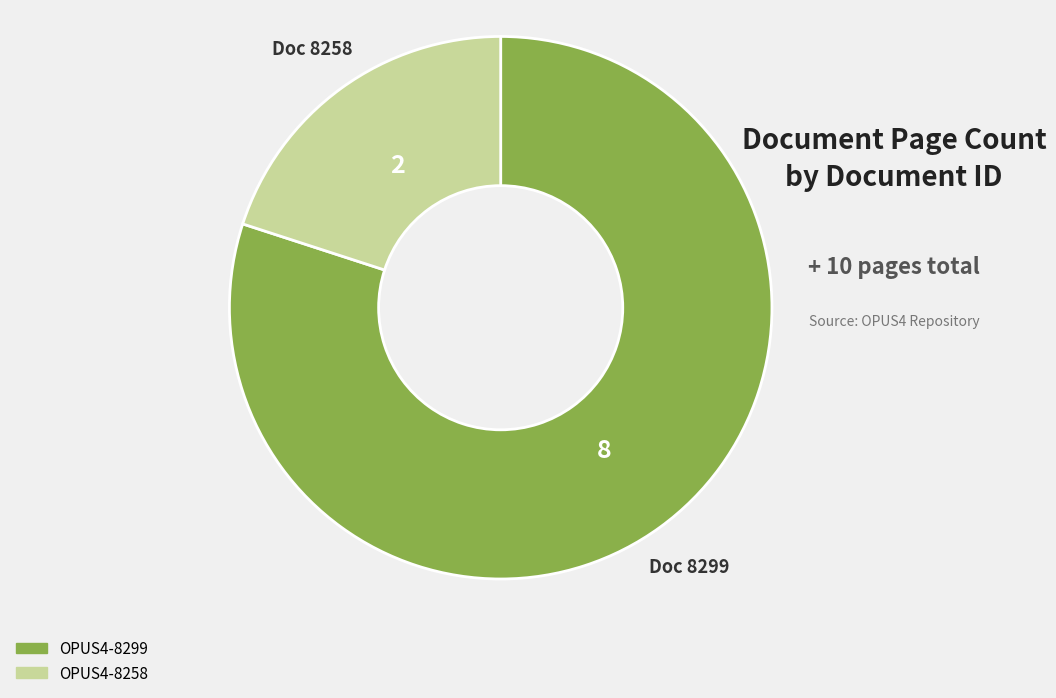

The OPUS4-8299 slice represents 69% of the pie. True or false?

False